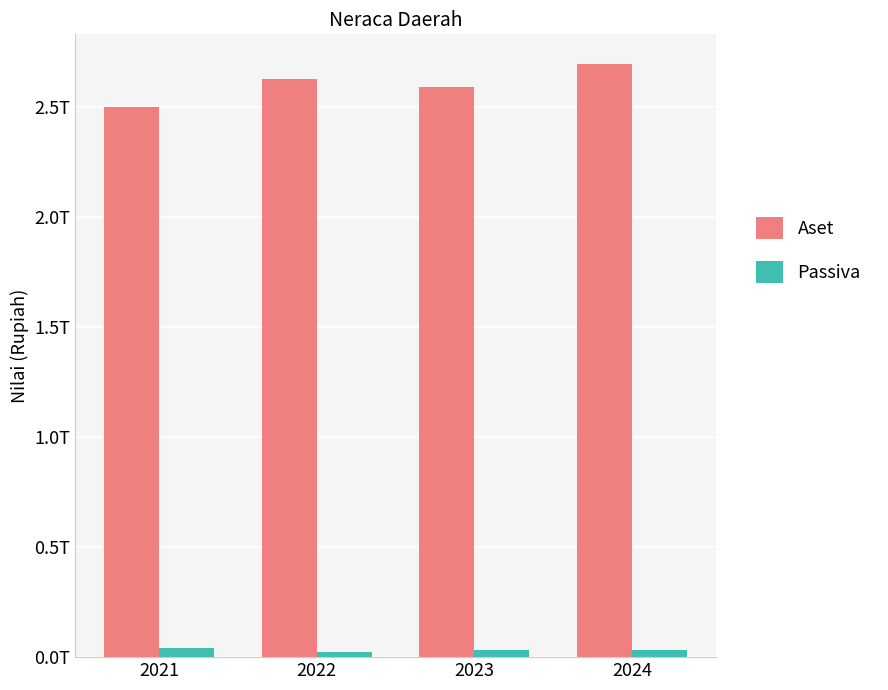

Does the chart contain stacked bars?

No